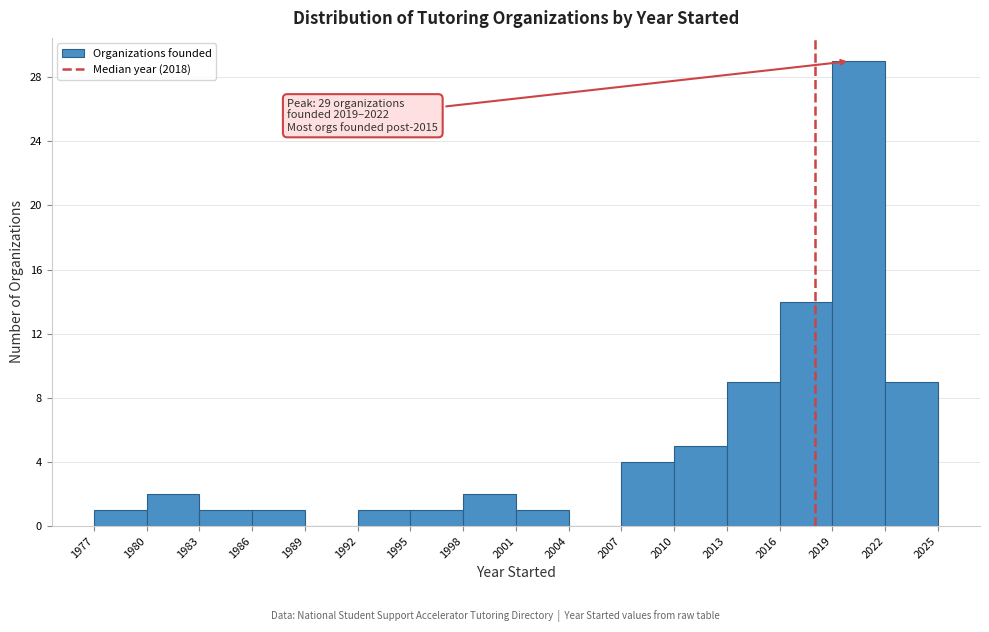

Over which range of the x-axis is the bar tallest?

2019 to 2022